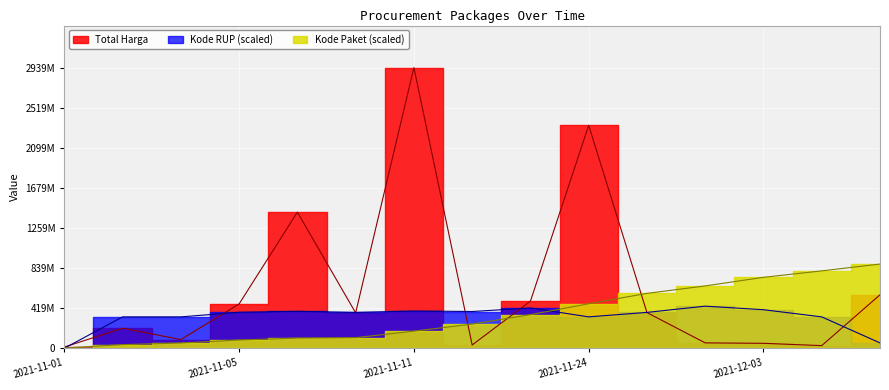

What is the spread (max minus min) of values at 2021-11-07?

1319765425.1